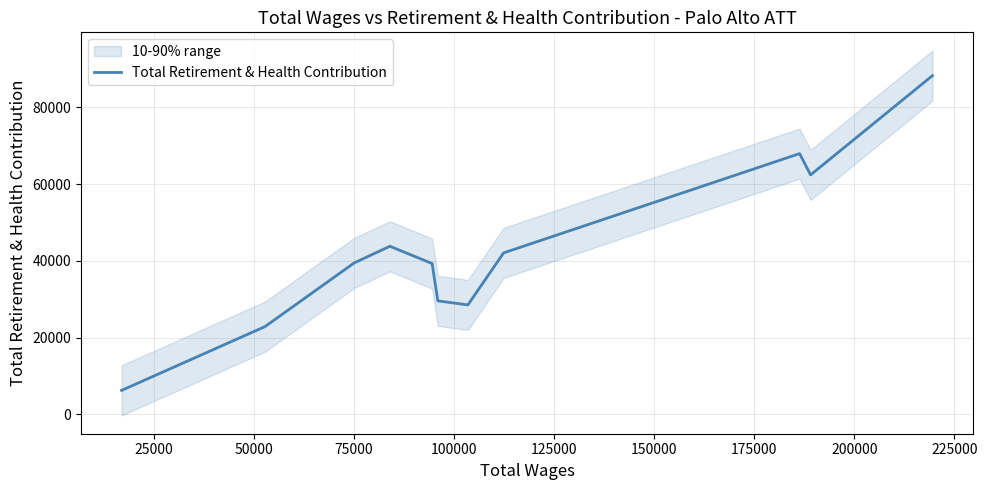

What is the highest value of the Total Retirement & Health Contribution series?

88292.0